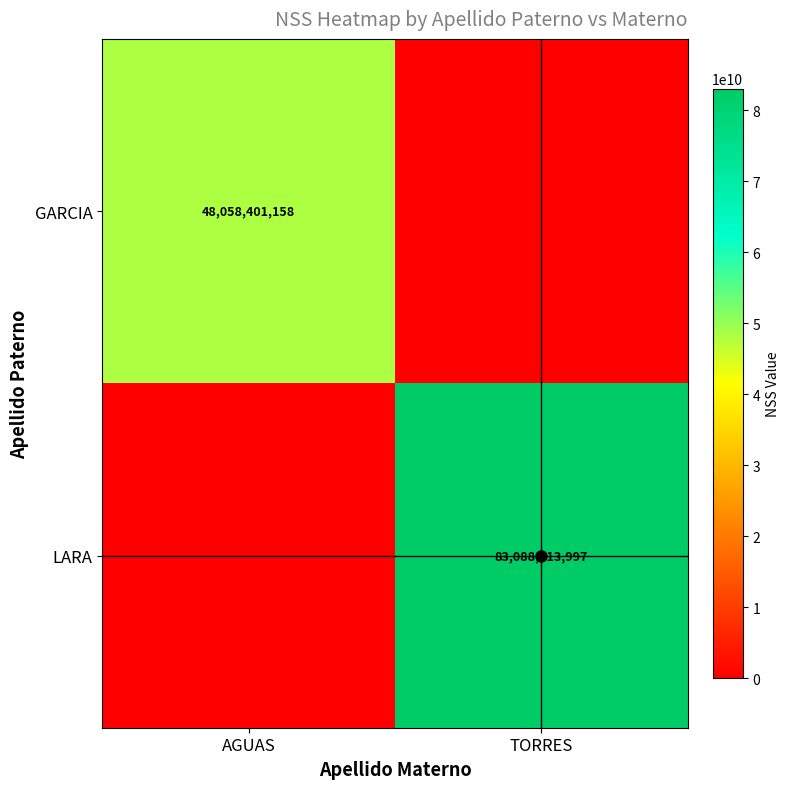

True or false: GARCIA has a value of -24020339417 at TORRES.

False